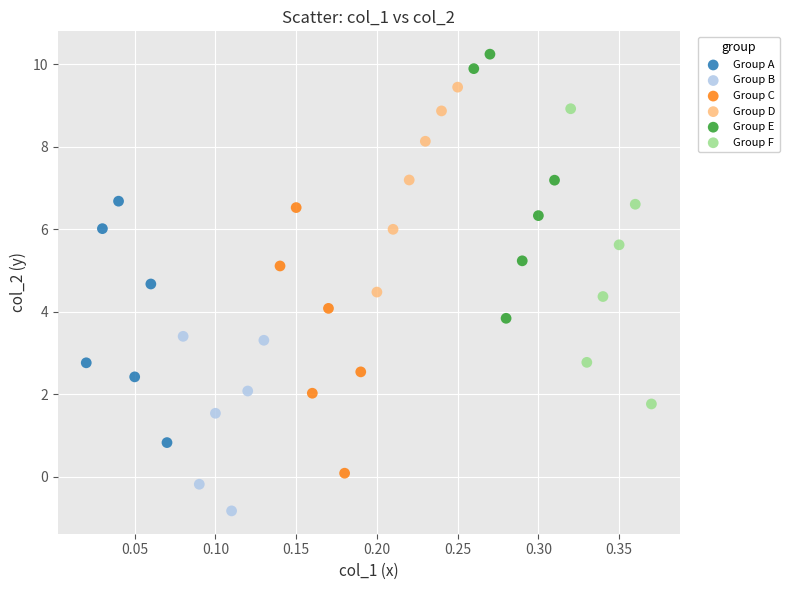

Which series contains the highest Y value?

Group E